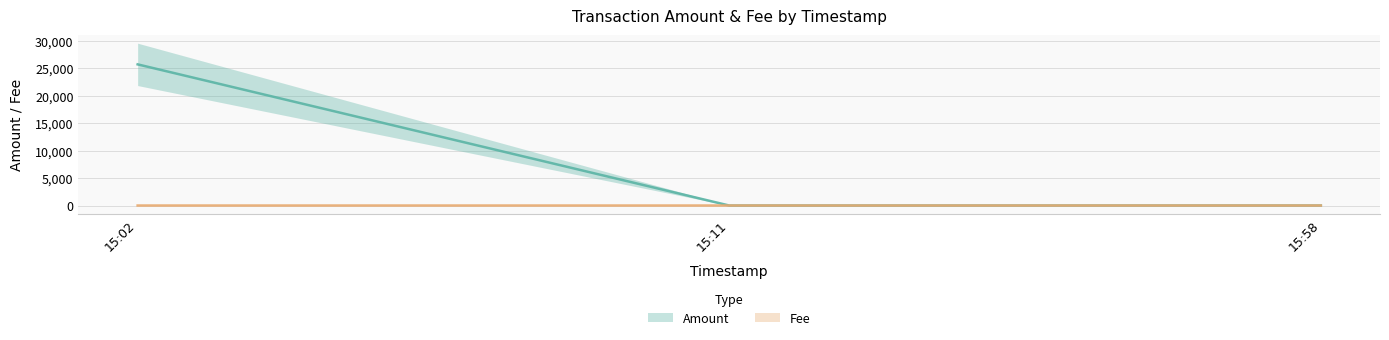

What is the approximate value of Amount at 2019-06-03 15:02:46?

25706.3